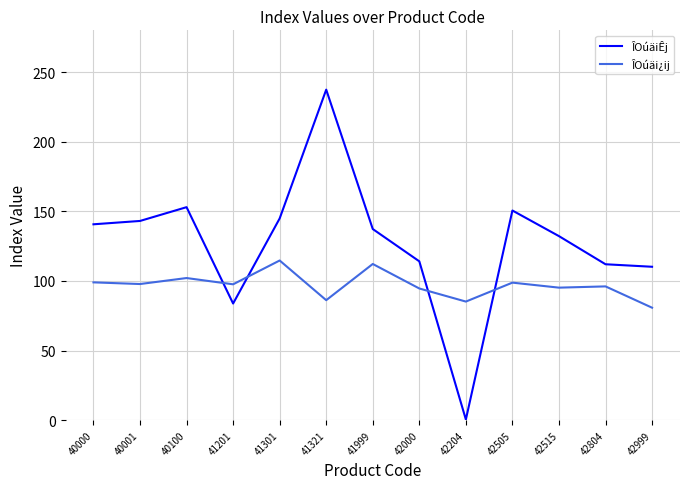

What is the smallest value displayed?

0.5